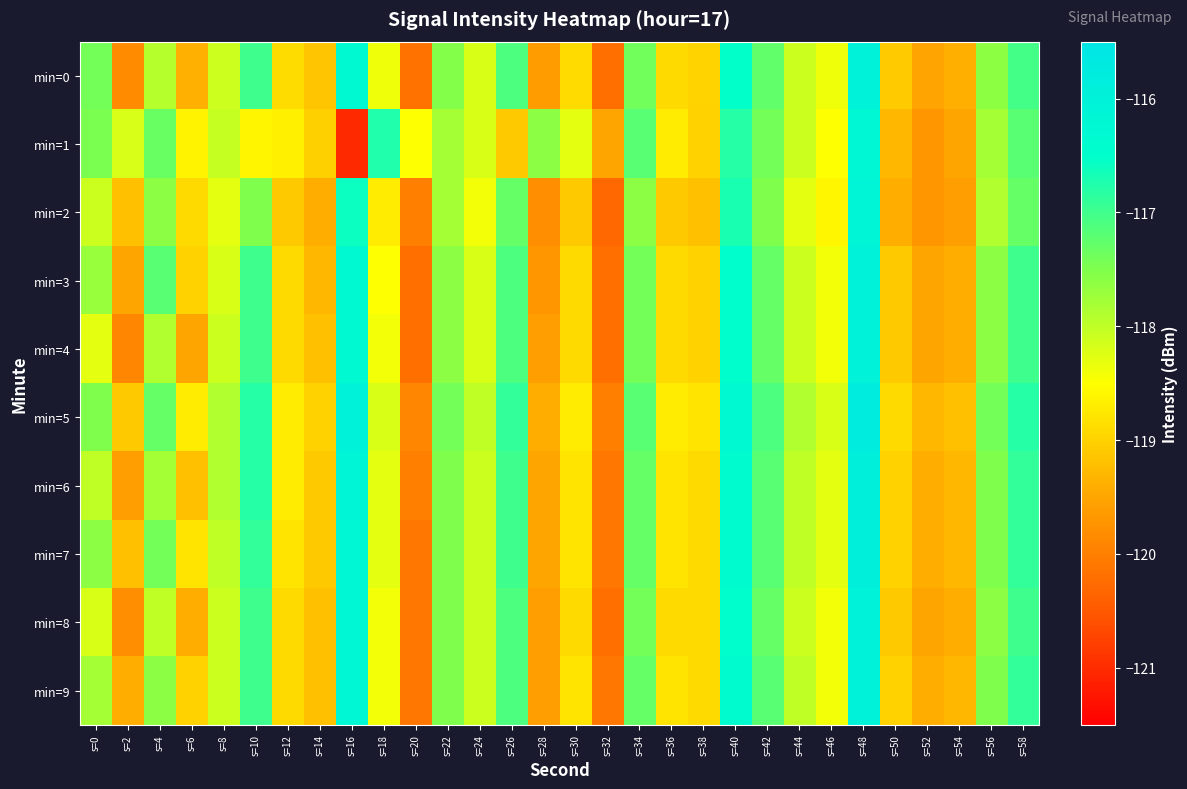

Reading left to right, extract all data points from this chart.

min=0: s=0=-117.4	s=2=-119.8	s=4=-117.9	s=6=-119.4	s=8=-118.1	s=10=-117.0	s=12=-118.9	s=14=-119.1	s=16=-116.3	s=18=-118.4	s=20=-120.2	s=22=-117.6	s=24=-118.2	s=26=-117.1	s=28=-119.6	s=30=-118.9	s=32=-120.2	s=34=-117.4	s=36=-118.9	s=38=-119.0	s=40=-116.5	s=42=-117.3	s=44=-118.1	s=46=-118.4	s=48=-116.0	s=50=-119.1	s=52=-119.5	s=54=-119.4	s=56=-117.6	s=58=-117.0
min=1: s=0=-117.5	s=2=-118.2	s=4=-117.3	s=6=-118.6	s=8=-118.1	s=10=-118.6	s=12=-118.7	s=14=-119.0	s=16=-121.0	s=18=-116.7	s=20=-118.5	s=22=-117.8	s=24=-118.2	s=26=-119.1	s=28=-117.6	s=30=-118.3	s=32=-119.5	s=34=-117.2	s=36=-118.7	s=38=-119.0	s=40=-116.8	s=42=-117.4	s=44=-118.1	s=46=-118.5	s=48=-116.2	s=50=-119.3	s=52=-119.7	s=54=-119.5	s=56=-117.8	s=58=-117.2
min=2: s=0=-118.1	s=2=-119.2	s=4=-117.6	s=6=-118.9	s=8=-118.3	s=10=-117.5	s=12=-119.1	s=14=-119.4	s=16=-116.6	s=18=-118.7	s=20=-120.0	s=22=-117.8	s=24=-118.4	s=26=-117.3	s=28=-119.8	s=30=-119.1	s=32=-120.3	s=34=-117.6	s=36=-119.1	s=38=-119.2	s=40=-116.7	s=42=-117.5	s=44=-118.3	s=46=-118.6	s=48=-116.1	s=50=-119.4	s=52=-119.7	s=54=-119.6	s=56=-117.9	s=58=-117.3
min=3: s=0=-117.7	s=2=-119.5	s=4=-117.2	s=6=-119.0	s=8=-118.2	s=10=-117.0	s=12=-118.9	s=14=-119.3	s=16=-116.3	s=18=-118.5	s=20=-120.2	s=22=-117.6	s=24=-118.2	s=26=-117.1	s=28=-119.7	s=30=-118.9	s=32=-120.2	s=34=-117.4	s=36=-118.9	s=38=-119.0	s=40=-116.5	s=42=-117.3	s=44=-118.1	s=46=-118.4	s=48=-116.0	s=50=-119.1	s=52=-119.5	s=54=-119.4	s=56=-117.6	s=58=-117.0
min=4: s=0=-118.3	s=2=-119.9	s=4=-117.9	s=6=-119.5	s=8=-118.1	s=10=-117.0	s=12=-118.9	s=14=-119.2	s=16=-116.3	s=18=-118.4	s=20=-120.2	s=22=-117.6	s=24=-118.2	s=26=-117.1	s=28=-119.6	s=30=-118.9	s=32=-120.2	s=34=-117.4	s=36=-118.9	s=38=-119.0	s=40=-116.5	s=42=-117.3	s=44=-118.1	s=46=-118.4	s=48=-116.0	s=50=-119.1	s=52=-119.5	s=54=-119.4	s=56=-117.6	s=58=-117.0
min=5: s=0=-117.5	s=2=-119.1	s=4=-117.3	s=6=-118.7	s=8=-117.9	s=10=-116.8	s=12=-118.7	s=14=-119.0	s=16=-116.0	s=18=-118.2	s=20=-119.9	s=22=-117.4	s=24=-118.0	s=26=-116.9	s=28=-119.4	s=30=-118.7	s=32=-120.0	s=34=-117.2	s=36=-118.7	s=38=-118.8	s=40=-116.3	s=42=-117.1	s=44=-117.9	s=46=-118.2	s=48=-115.8	s=50=-118.9	s=52=-119.3	s=54=-119.2	s=56=-117.4	s=58=-116.8
min=6: s=0=-118.0	s=2=-119.6	s=4=-117.8	s=6=-119.2	s=8=-117.9	s=10=-116.8	s=12=-118.7	s=14=-119.1	s=16=-116.1	s=18=-118.3	s=20=-120.0	s=22=-117.5	s=24=-118.1	s=26=-117.0	s=28=-119.5	s=30=-118.8	s=32=-120.1	s=34=-117.3	s=36=-118.8	s=38=-118.9	s=40=-116.4	s=42=-117.2	s=44=-118.0	s=46=-118.3	s=48=-115.9	s=50=-119.0	s=52=-119.4	s=54=-119.3	s=56=-117.5	s=58=-116.9
min=7: s=0=-117.6	s=2=-119.2	s=4=-117.4	s=6=-118.8	s=8=-118.0	s=10=-116.9	s=12=-118.8	s=14=-119.1	s=16=-116.2	s=18=-118.3	s=20=-120.1	s=22=-117.5	s=24=-118.1	s=26=-117.0	s=28=-119.5	s=30=-118.8	s=32=-120.1	s=34=-117.3	s=36=-118.8	s=38=-118.9	s=40=-116.4	s=42=-117.2	s=44=-118.0	s=46=-118.3	s=48=-115.9	s=50=-119.0	s=52=-119.4	s=54=-119.3	s=56=-117.5	s=58=-116.9
min=8: s=0=-118.2	s=2=-119.8	s=4=-118.0	s=6=-119.4	s=8=-118.1	s=10=-117.0	s=12=-118.9	s=14=-119.2	s=16=-116.2	s=18=-118.4	s=20=-120.1	s=22=-117.5	s=24=-118.1	s=26=-117.1	s=28=-119.6	s=30=-118.9	s=32=-120.2	s=34=-117.4	s=36=-118.9	s=38=-118.9	s=40=-116.5	s=42=-117.3	s=44=-118.1	s=46=-118.4	s=48=-116.0	s=50=-119.1	s=52=-119.5	s=54=-119.4	s=56=-117.6	s=58=-117.0
min=9: s=0=-117.8	s=2=-119.4	s=4=-117.6	s=6=-119.0	s=8=-118.1	s=10=-117.0	s=12=-118.9	s=14=-119.2	s=16=-116.2	s=18=-118.4	s=20=-120.1	s=22=-117.5	s=24=-118.1	s=26=-117.1	s=28=-119.6	s=30=-118.8	s=32=-120.1	s=34=-117.3	s=36=-118.8	s=38=-118.9	s=40=-116.4	s=42=-117.2	s=44=-118.0	s=46=-118.4	s=48=-116.0	s=50=-119.0	s=52=-119.4	s=54=-119.3	s=56=-117.5	s=58=-116.9